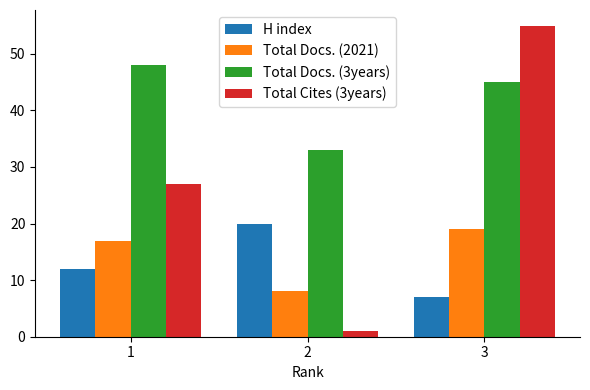

Between 1 and 3, which series saw the biggest shift?

Total Cites (3years)